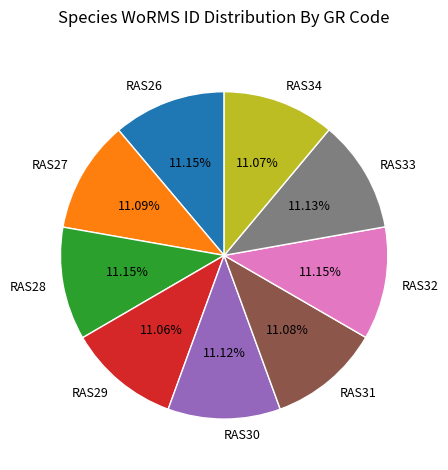

Is RAS34 the majority of the pie?

No